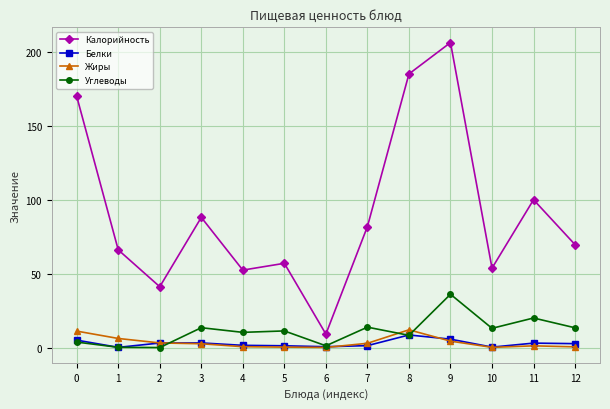

At which label is Углеводы closest to 18?

11